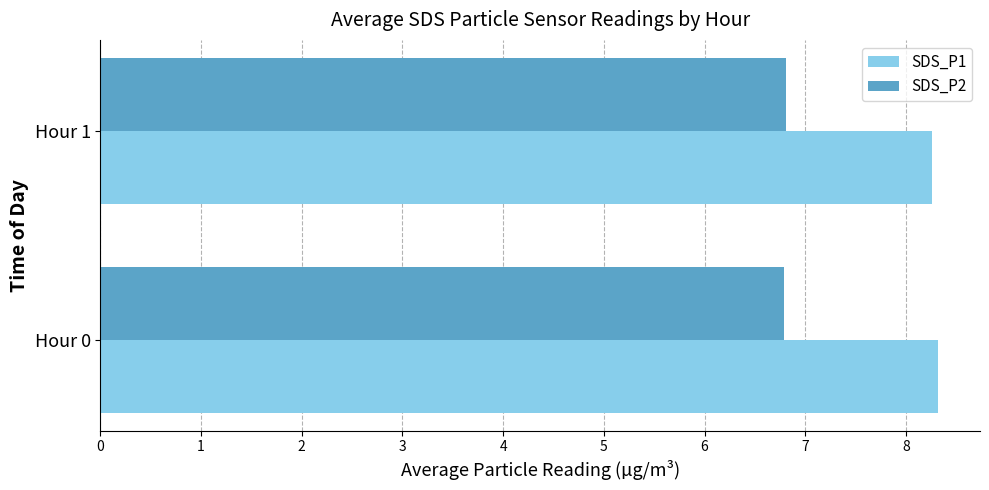

The SDS_P1 series shows 8.3 at Hour 1. True or false?

True